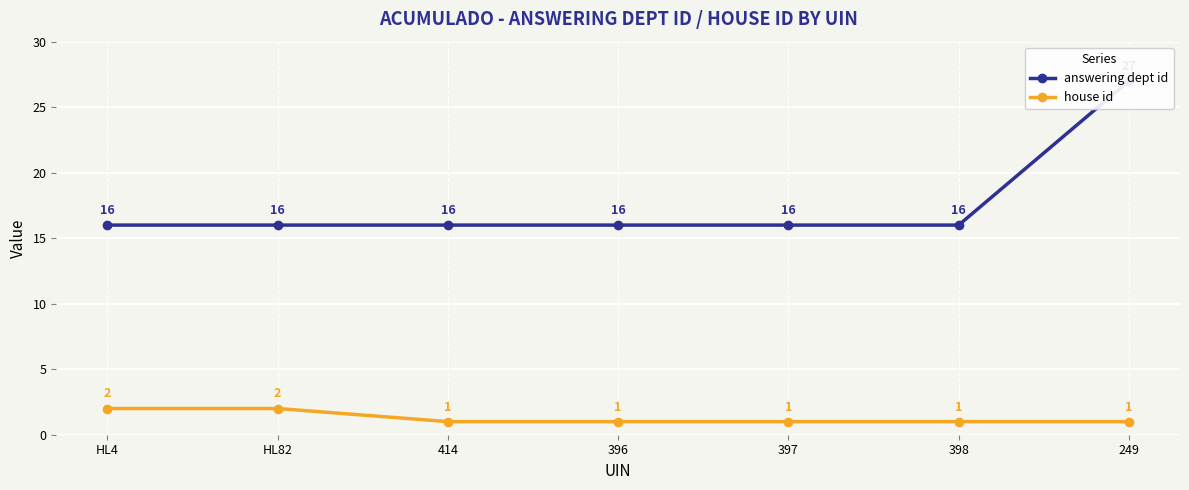

Is it true that answering dept id equals 22 at 414?

False